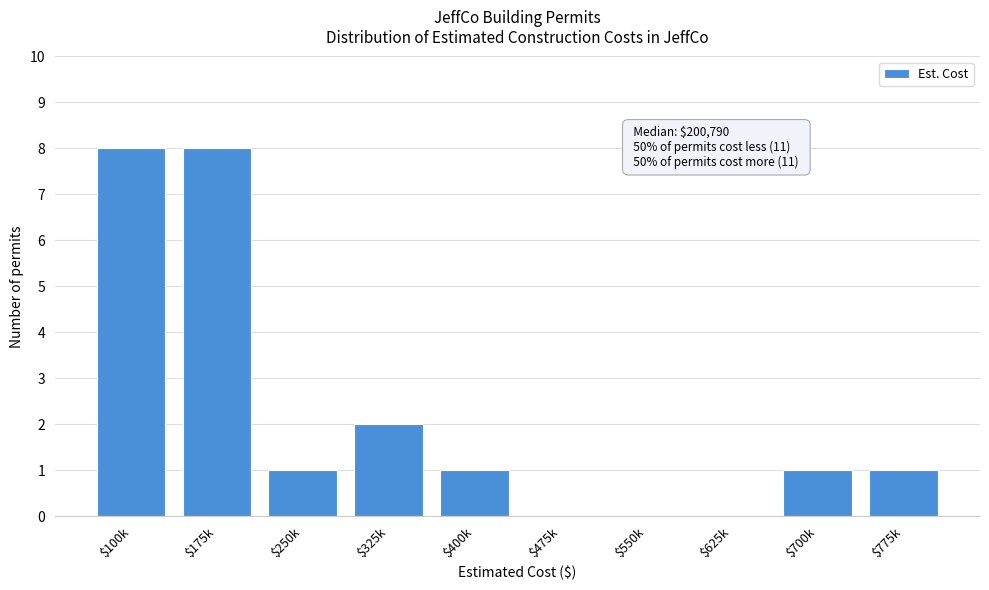

What is the sum of all values?

22